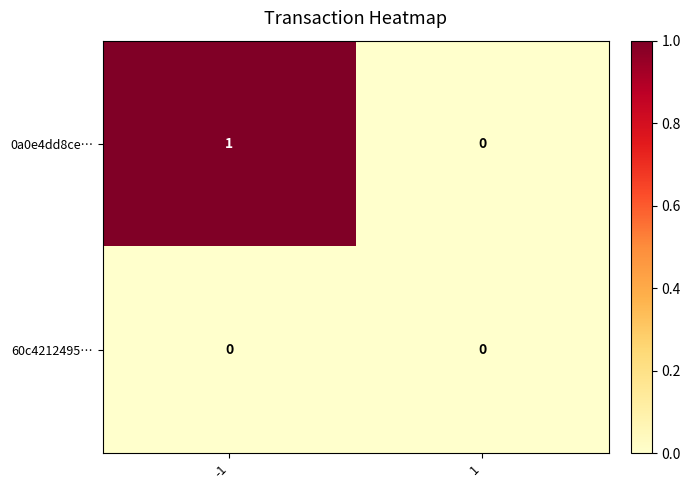

Which series changed the most between -1 and 1?

0a0e4dd8ce…